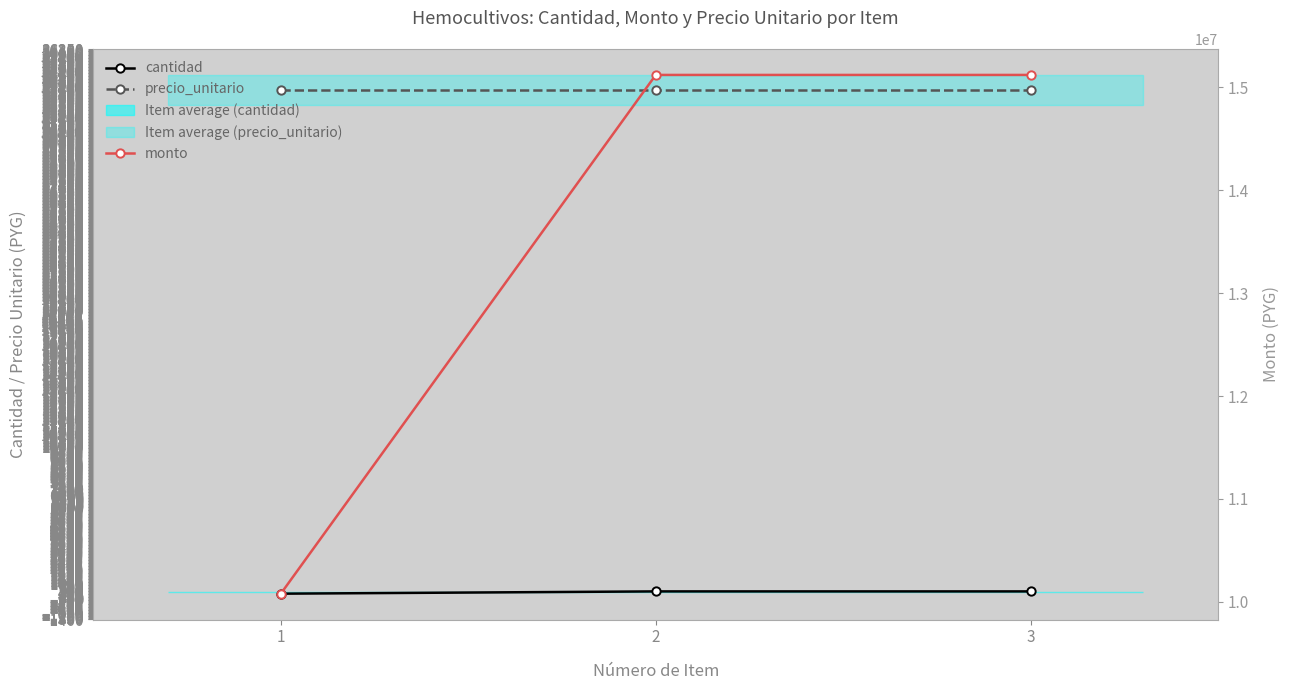

Count the number of data series in this chart.

3